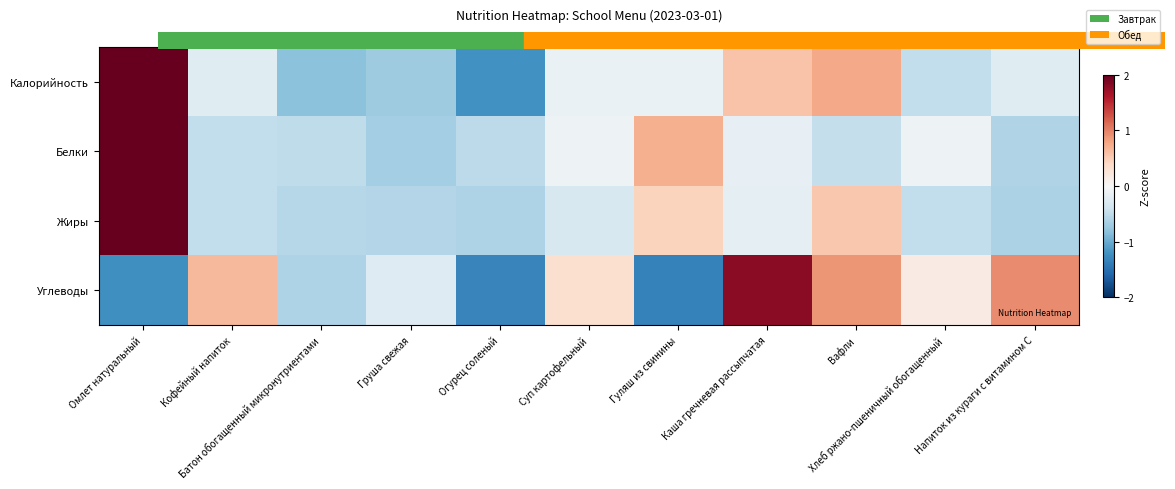

Which series has the largest range (max minus min)?

Калорийность